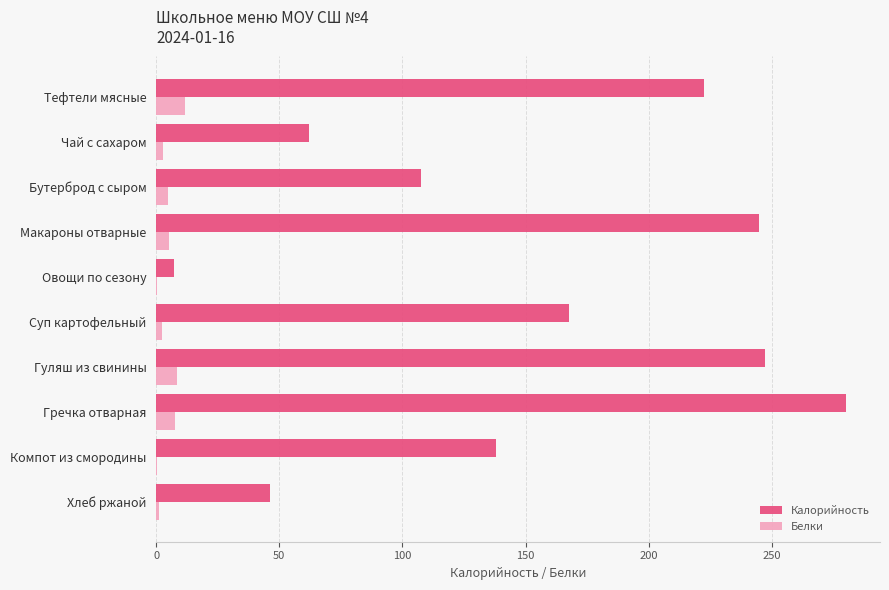

At which category is the sum across all series the highest?

Гречка отварная